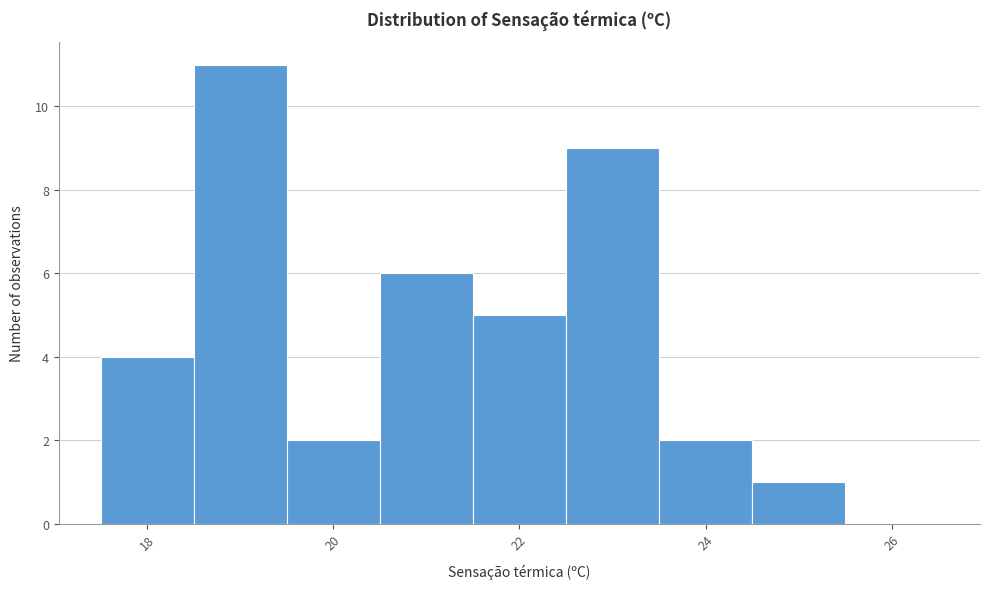

Over which range of the x-axis is the bar tallest?

18.5 to 19.5